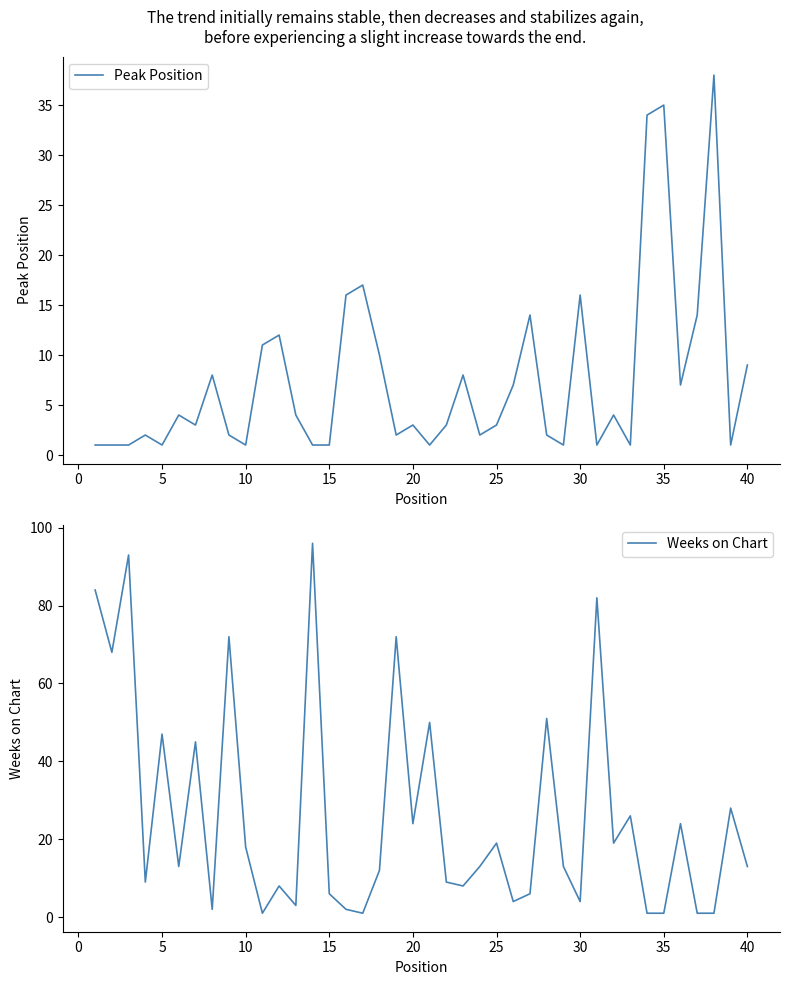

What is the highest value of the Weeks on Chart series?

96